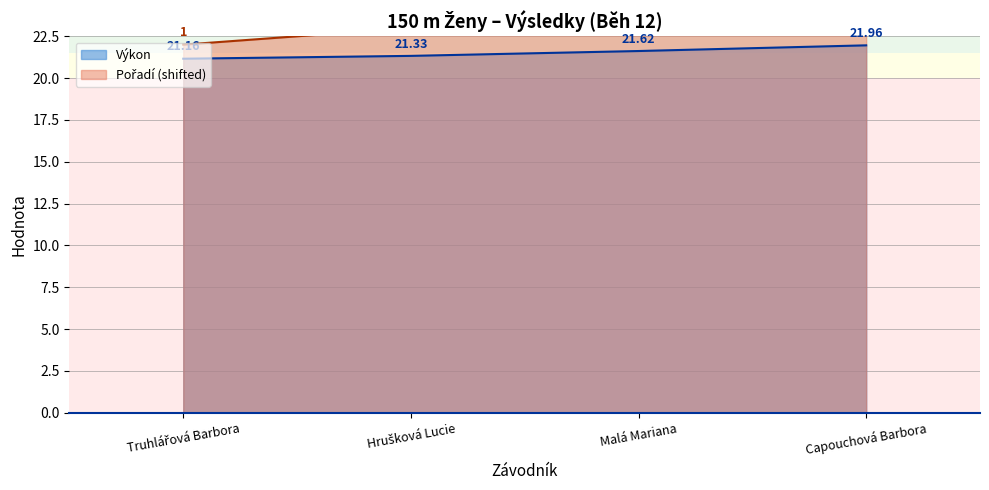

Which series has the widest spread of values?

Pořadí